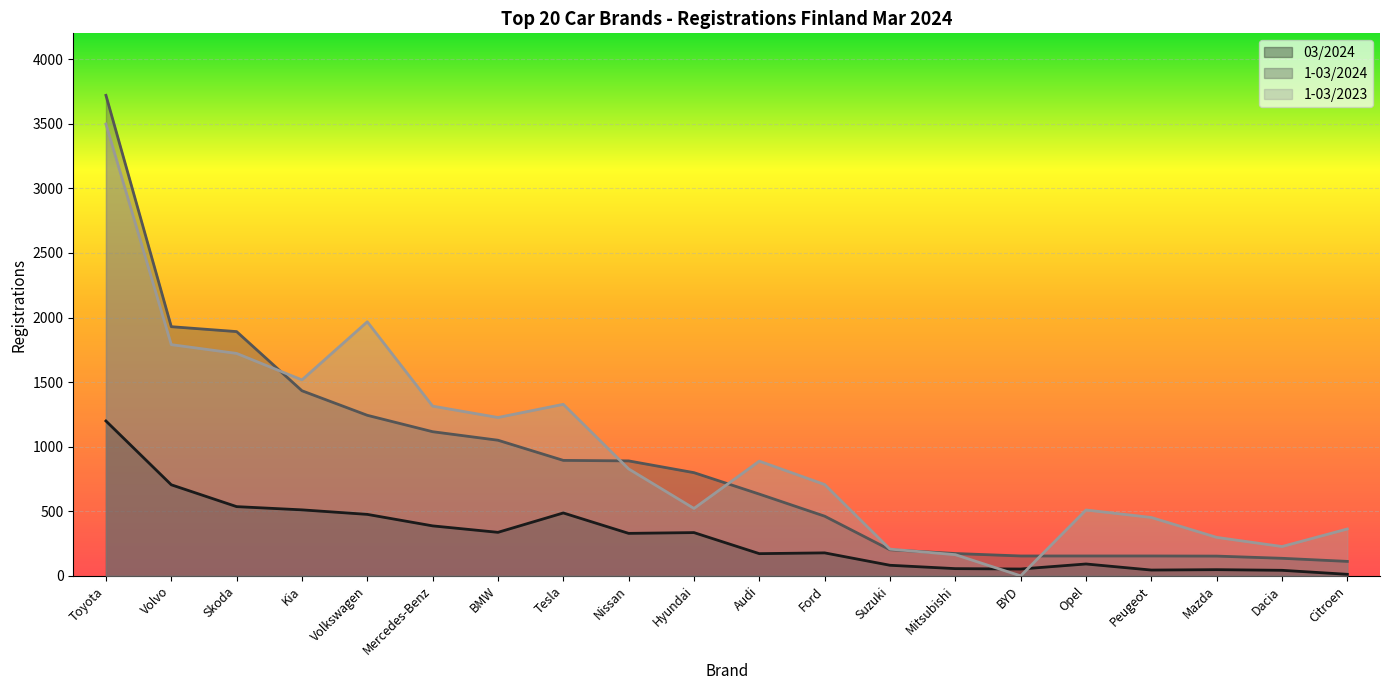

Is it true that 1-03/2024 equals 795 at Volvo?

False